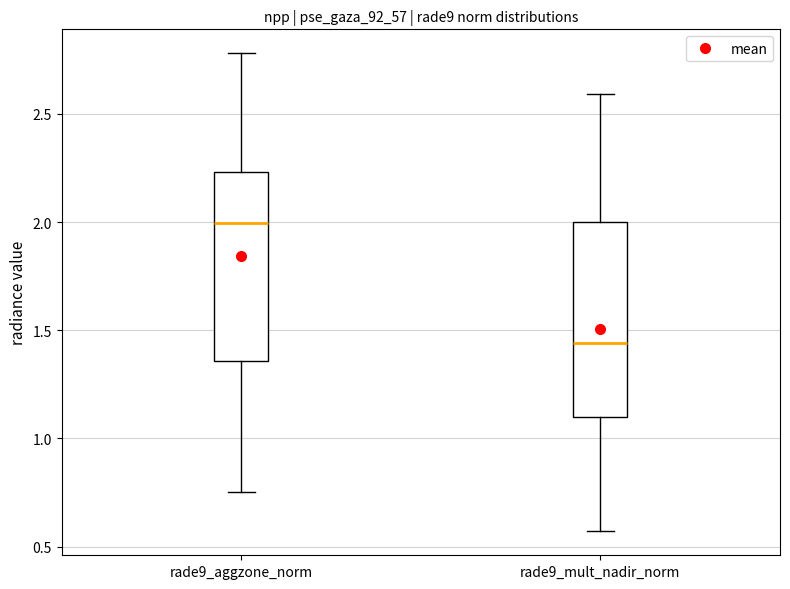

Reading left to right, read every box against the y-axis: the position of its median line, the range the box covers, and the ends of its whiskers. The values are not printed on the chart, so give them approximately, as read against the axis.

rade9_aggzone_norm: median 2.00, box 1.35 to 2.25, whiskers 0.75 to 2.80
rade9_mult_nadir_norm: median 1.45, box 1.10 to 2.00, whiskers 0.55 to 2.60